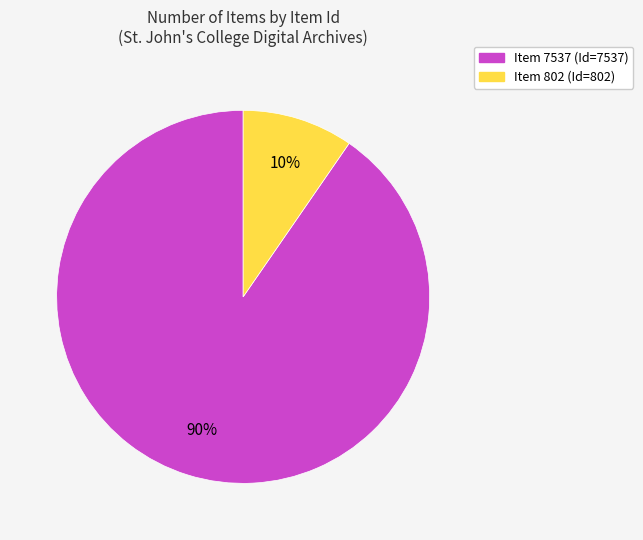

To the nearest percent, what is the combined percentage of Item 7537 and Item 802?

100%